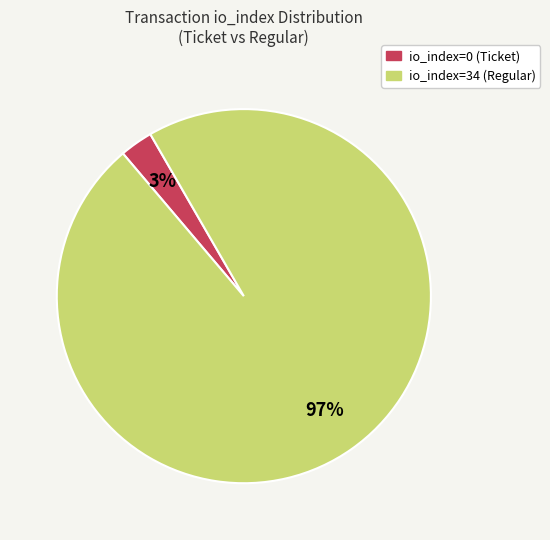

Which has a higher value, io_index=34 (Regular) or io_index=0 (Ticket)?

io_index=34 (Regular)